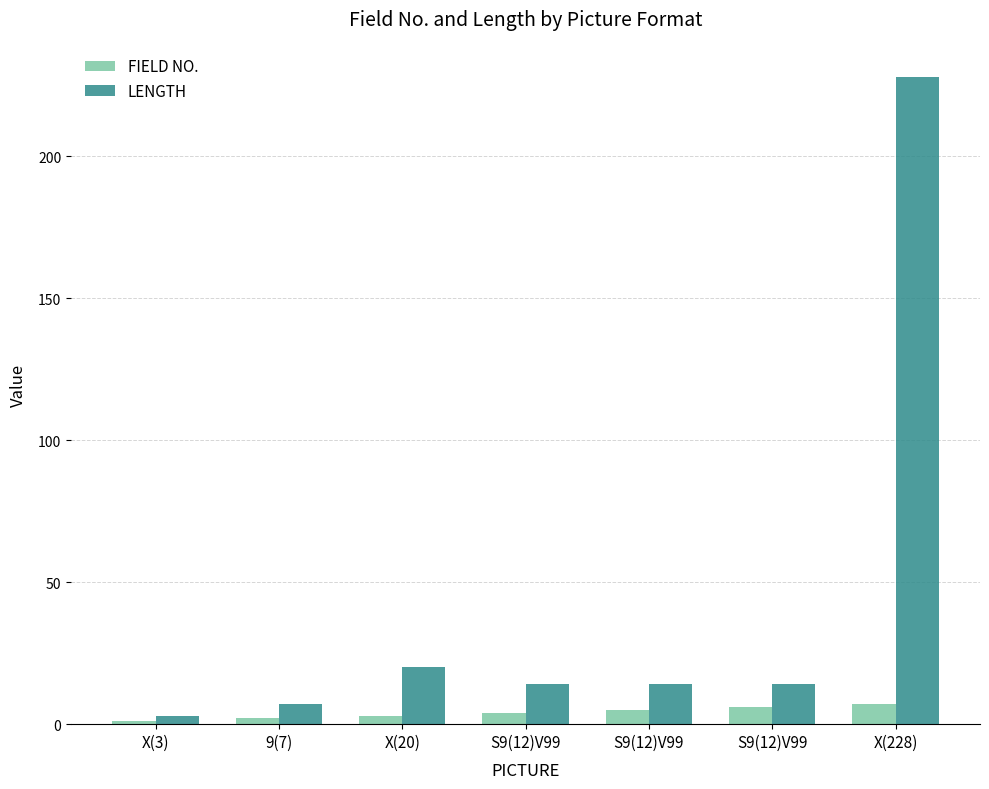

List the series in order of their overall mean, lowest first.

FIELD NO., LENGTH